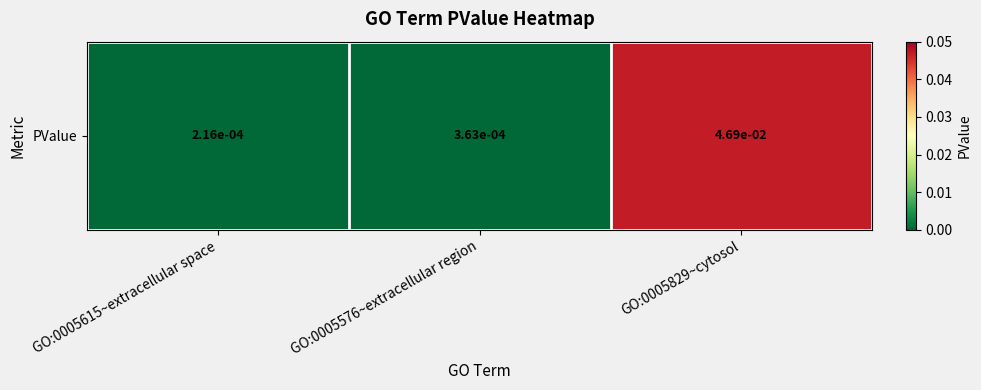

Count the number of categories in the chart.

3